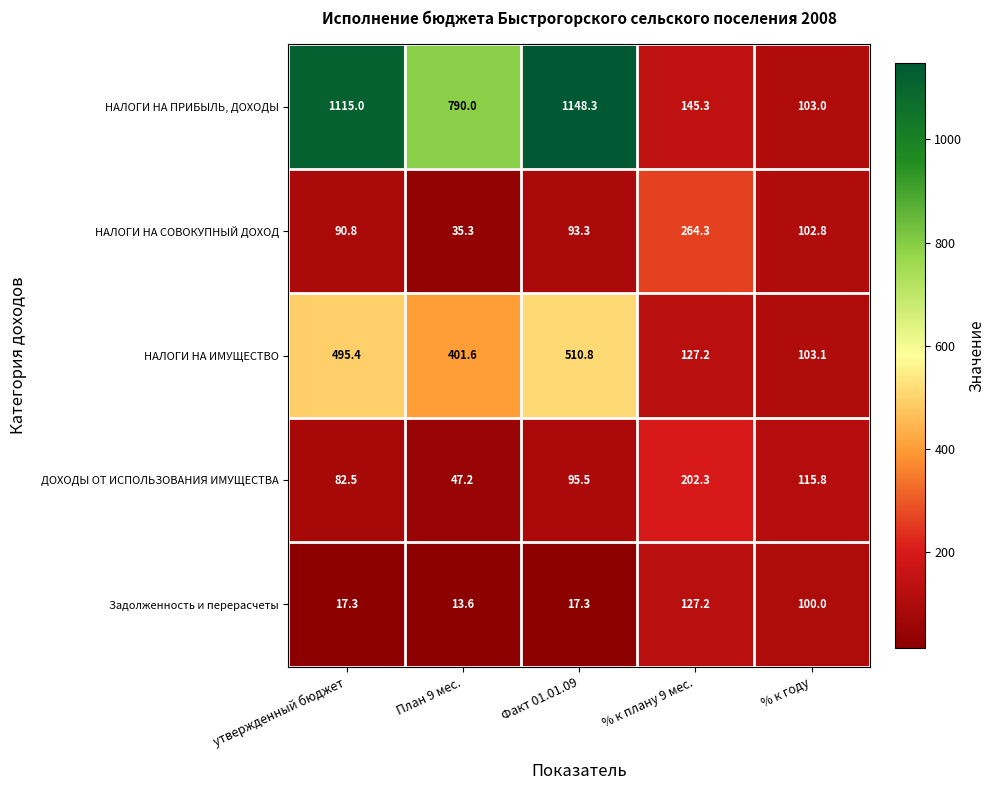

At which category does the chart reach its peak across all series?

Факт 01.01.09